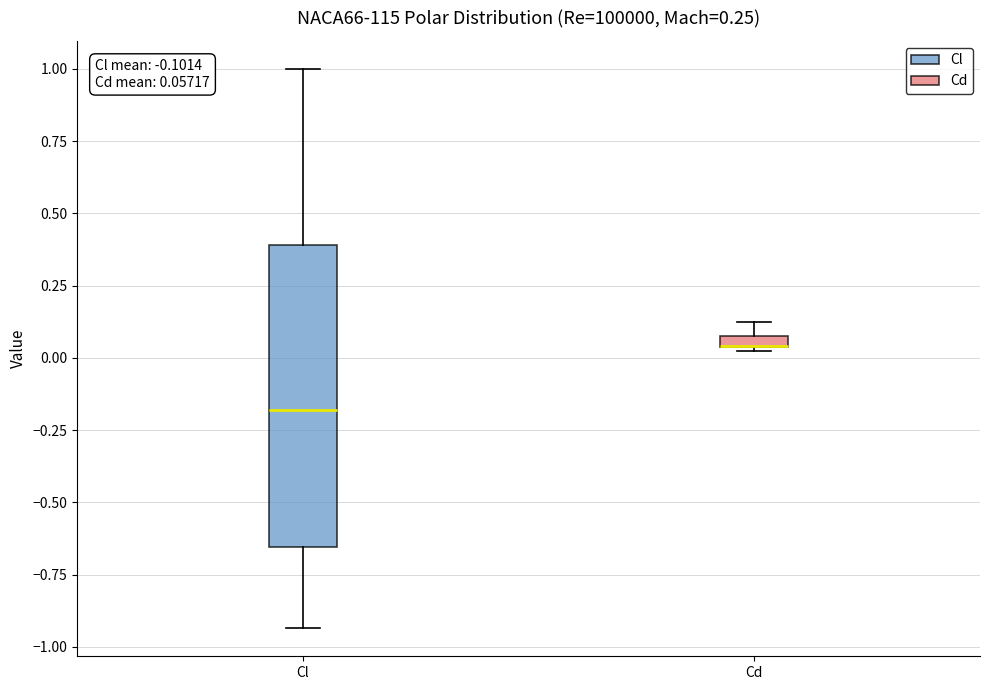

Comparing the boxes themselves (not the whiskers), which one is the tallest?

Cl